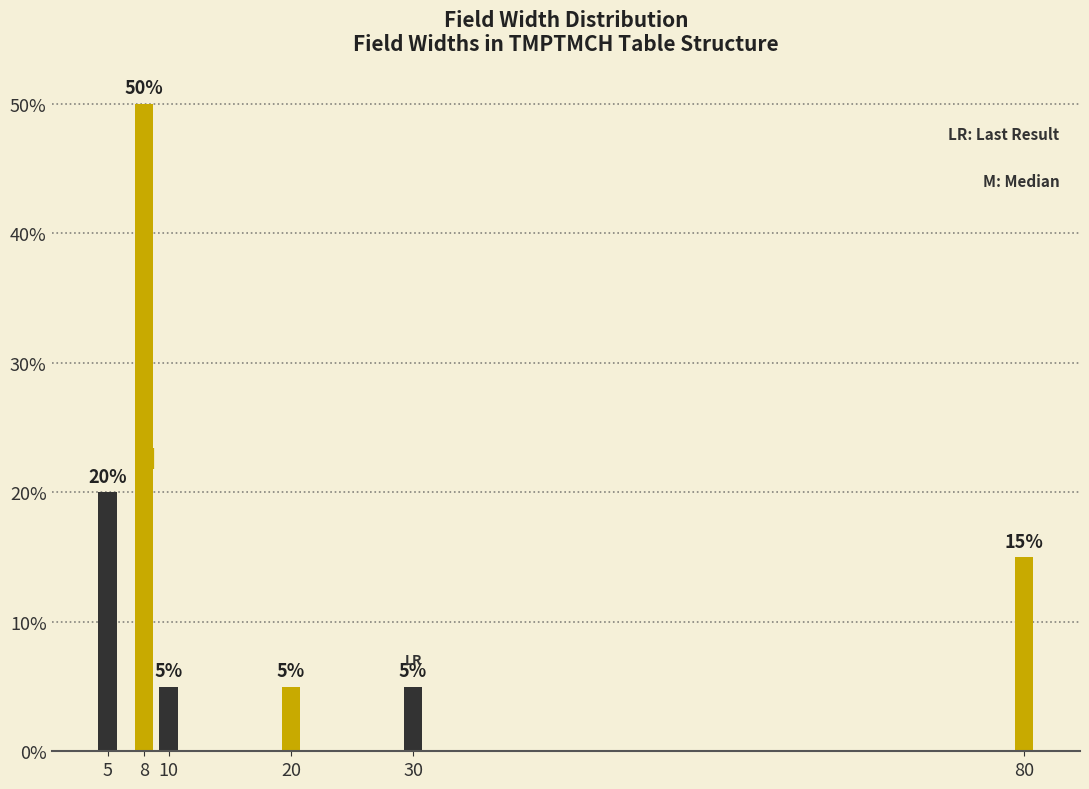

Reading left to right, list all the values displayed in this chart.

20	50	5	5	5	15